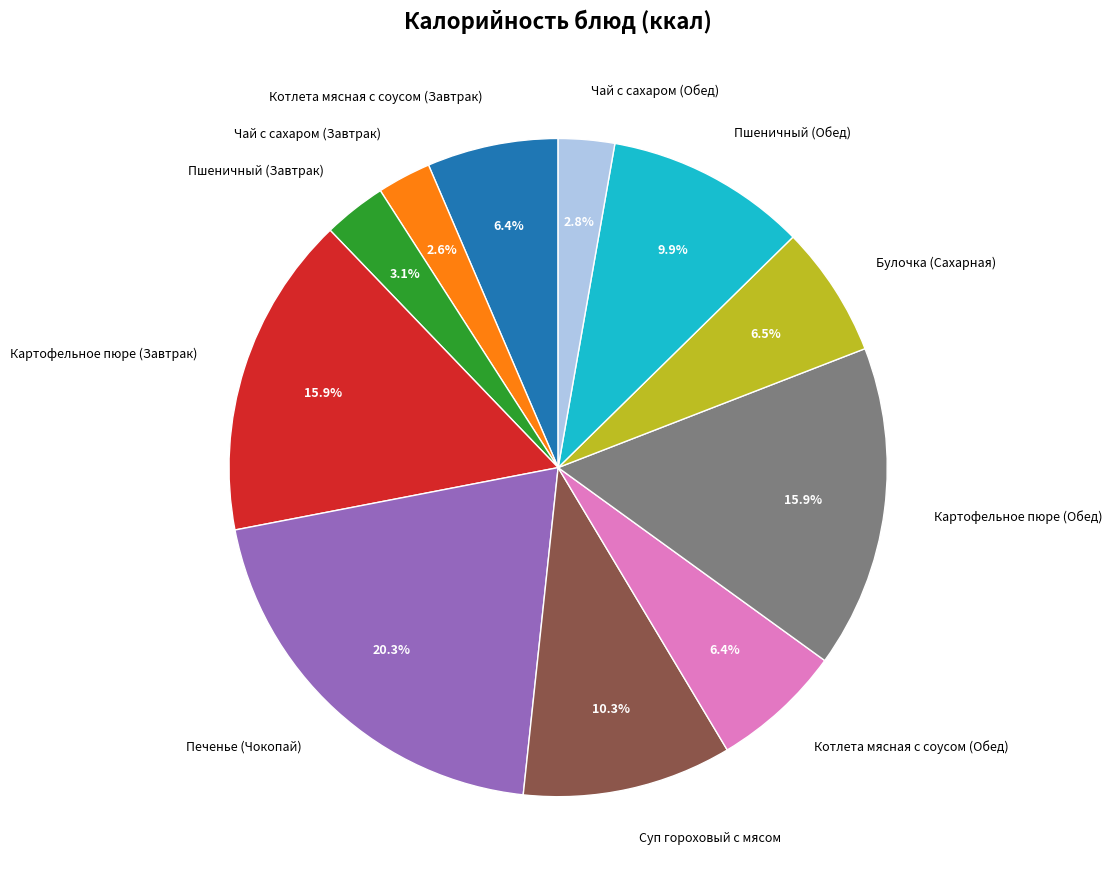

Combined, do Чай с сахаром (Завтрак) and Чай с сахаром (Обед) account for over 50%?

No